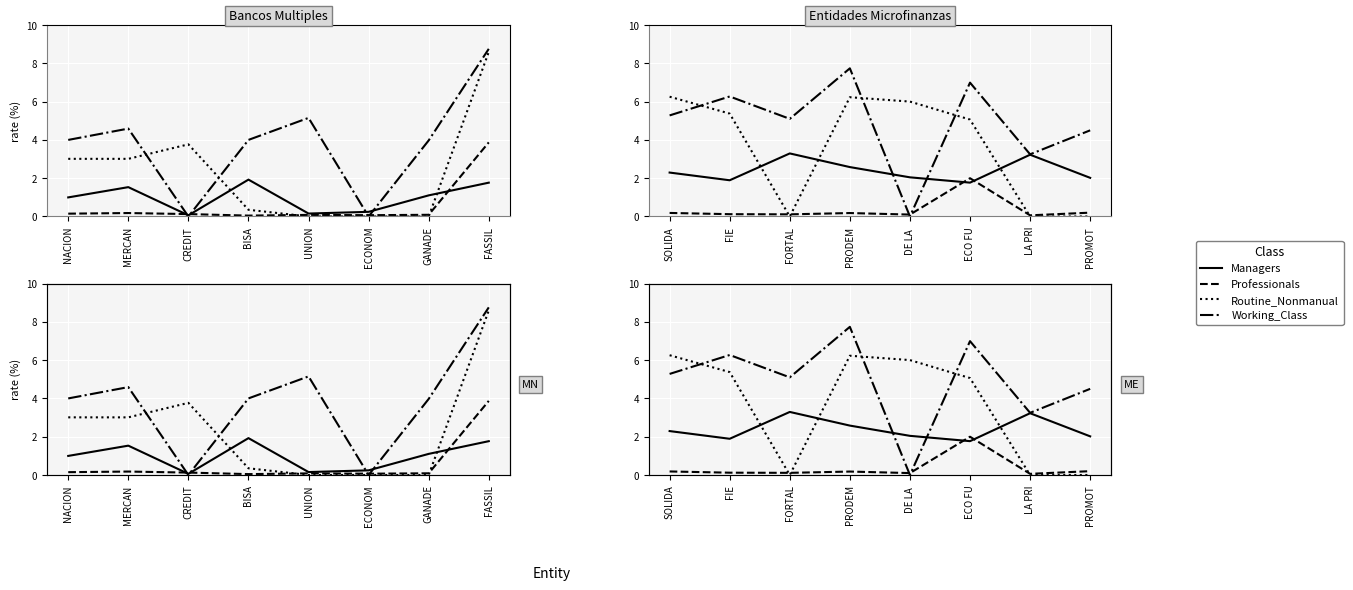

Which series has the largest total across all categories?

Working_Class